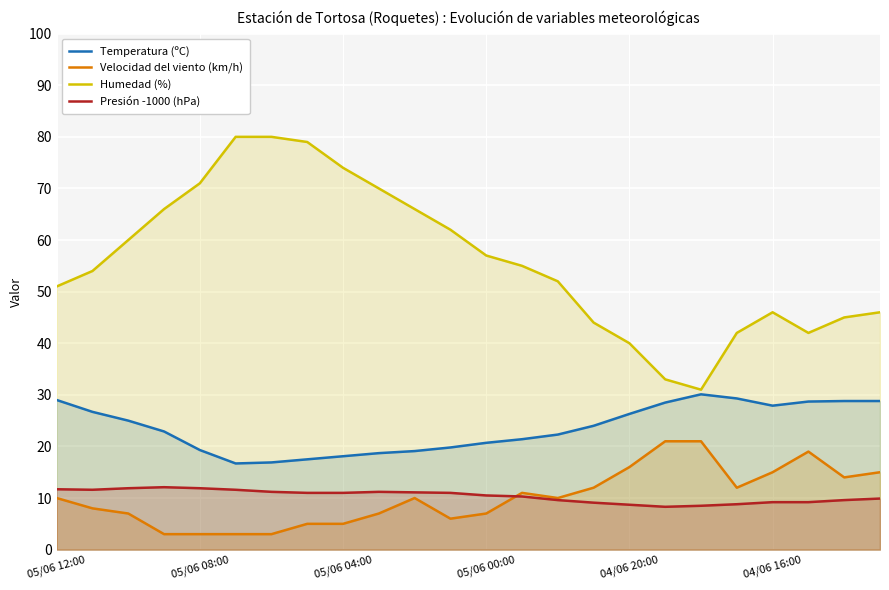

Where does the Presión -1000 (hPa) series first go above 11?

05/06 12:00